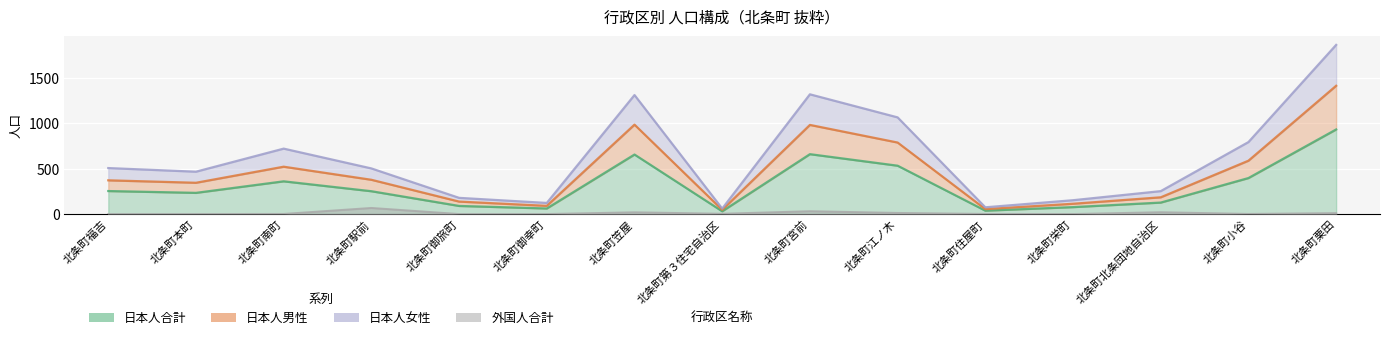

At which category is the sum across all series the highest?

北条町栗田